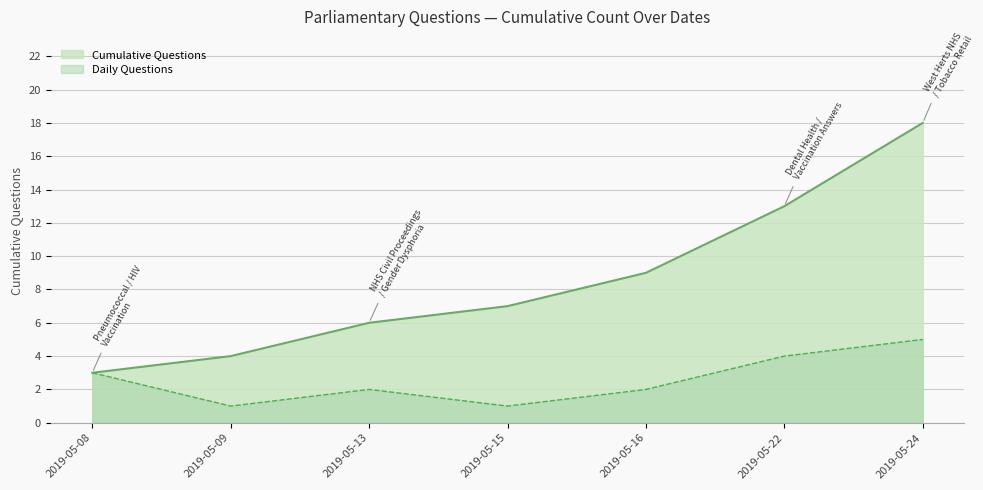

Rank the series by their maximum value, from lowest to highest.

Daily Questions, Cumulative Questions